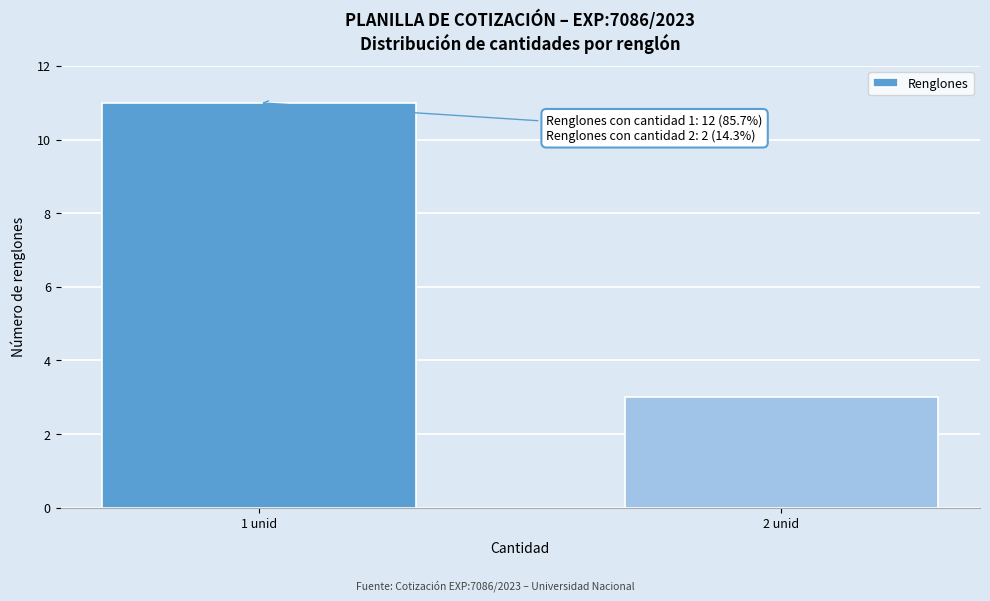

Reading left to right, transcribe all the data shown in this chart.

1 unid=11	2 unid=3